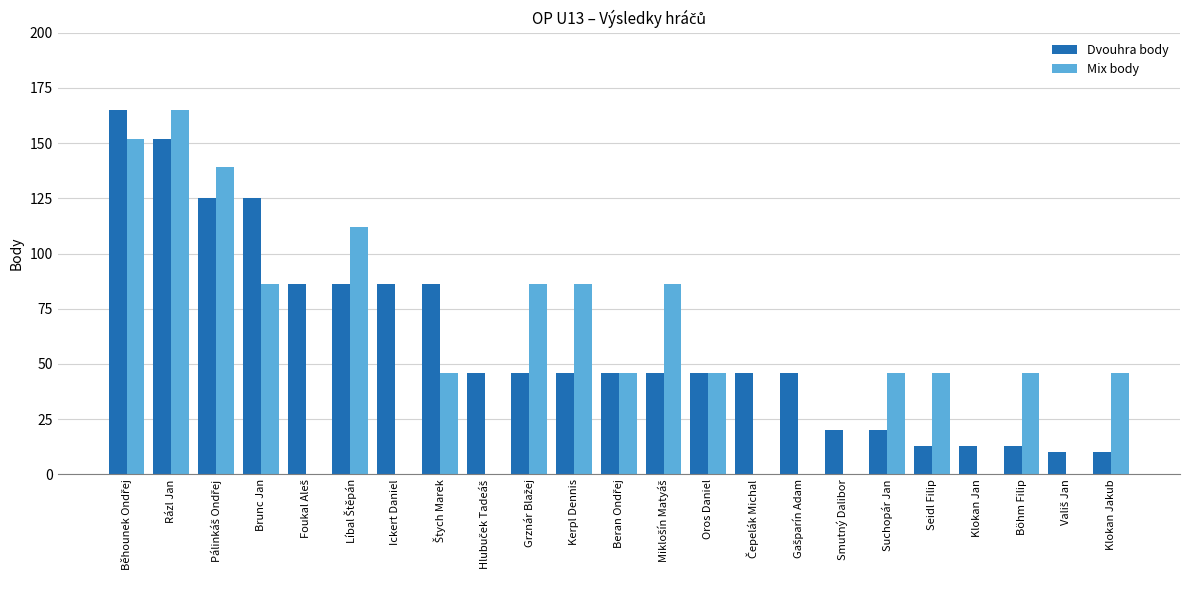

Which series changed the most between Rázl Jan and Suchopár Jan?

Dvouhra body